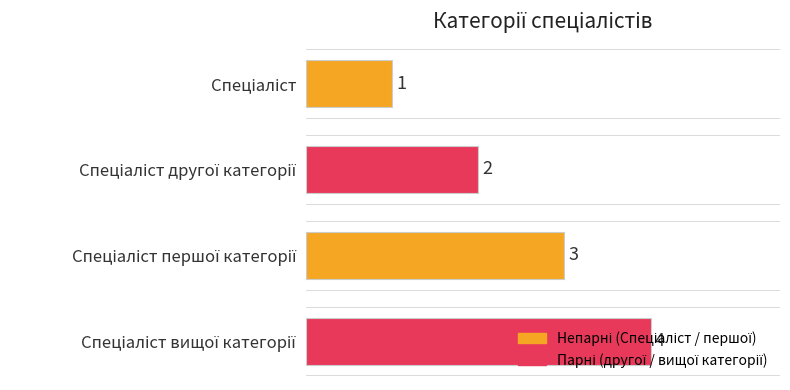

Count the values in the range 2 to 4.

3